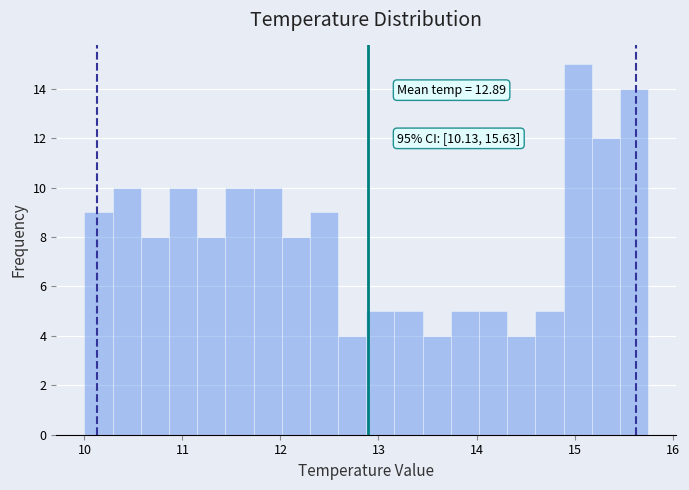

Read against the x-axis, roughly where is the centre of the tallest bar?

15.0